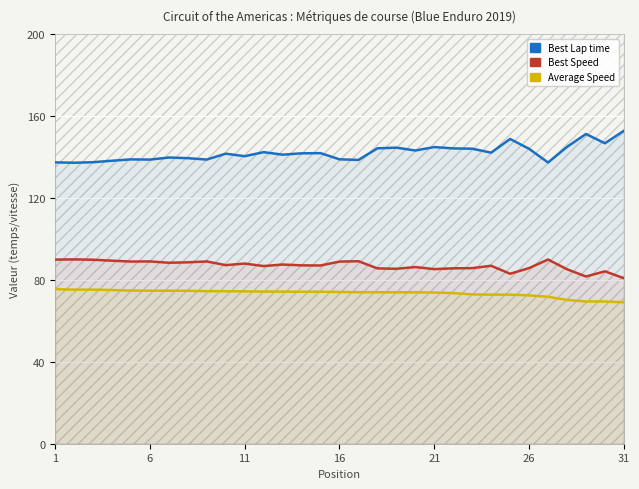

True or false: Average Speed and Best Lap time intersect in this chart.

False